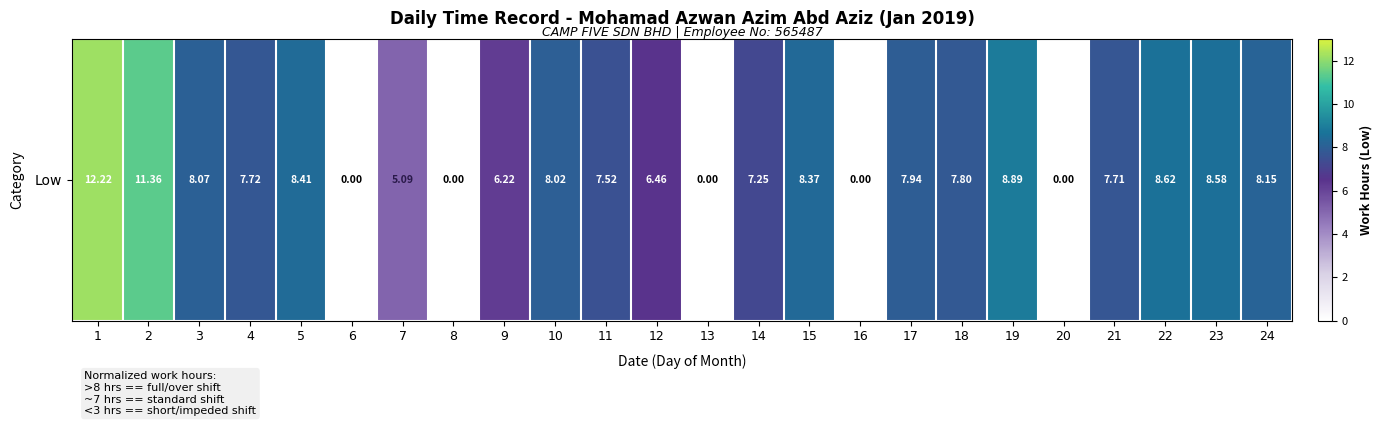

How many values are below 7?

8